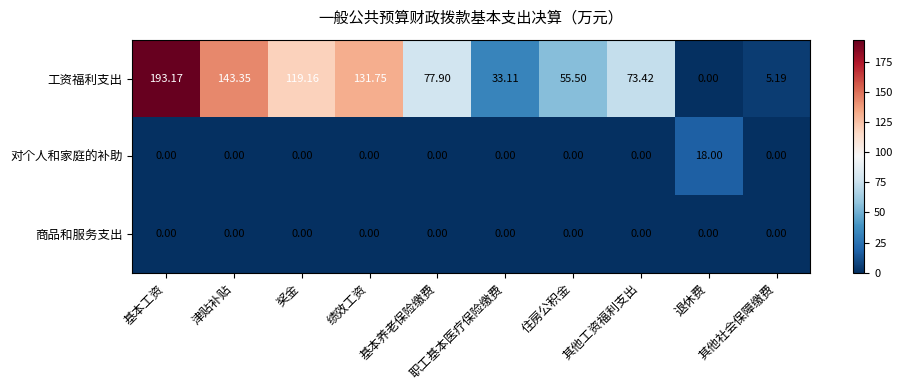

Which series has the largest range (max minus min)?

工资福利支出